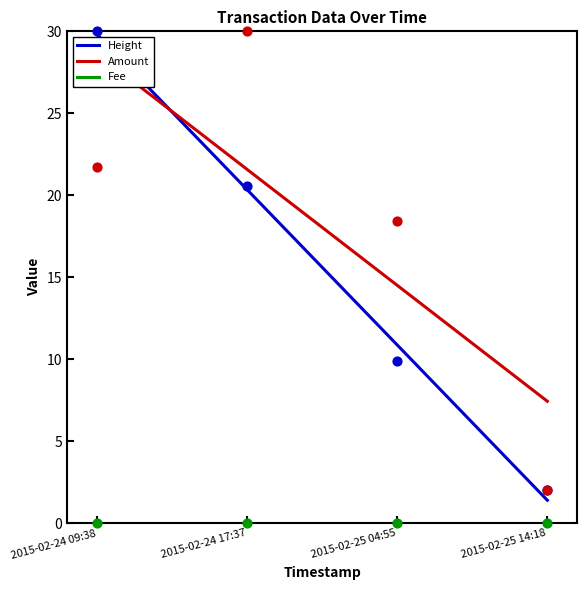

Which series has the widest spread of Y values?

Height